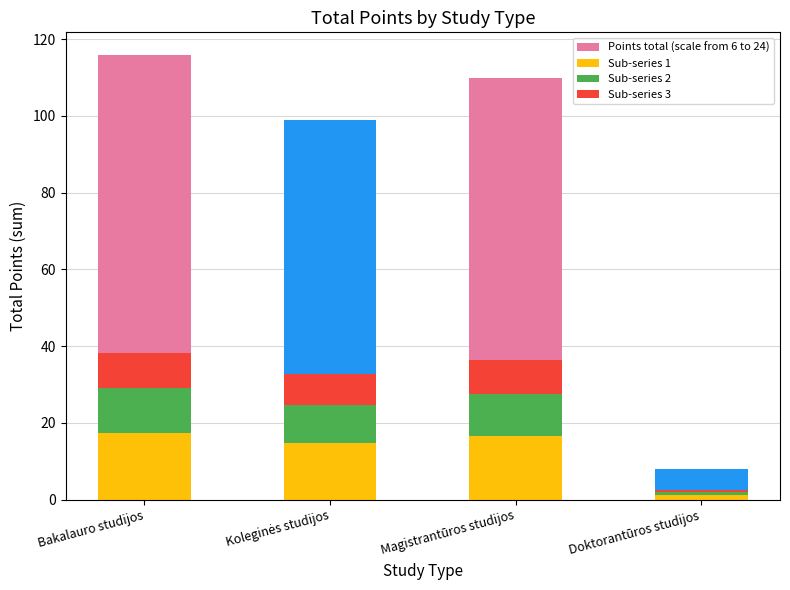

What is the difference between the values at Koleginės studijos and Doktorantūros studijos?

91